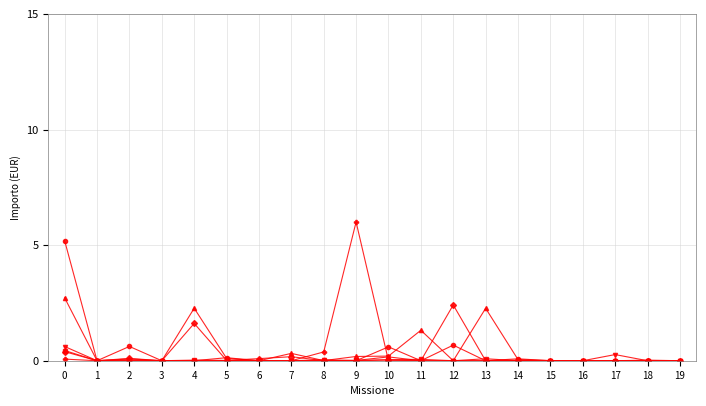

What is the maximum value shown in the chart?

6.0